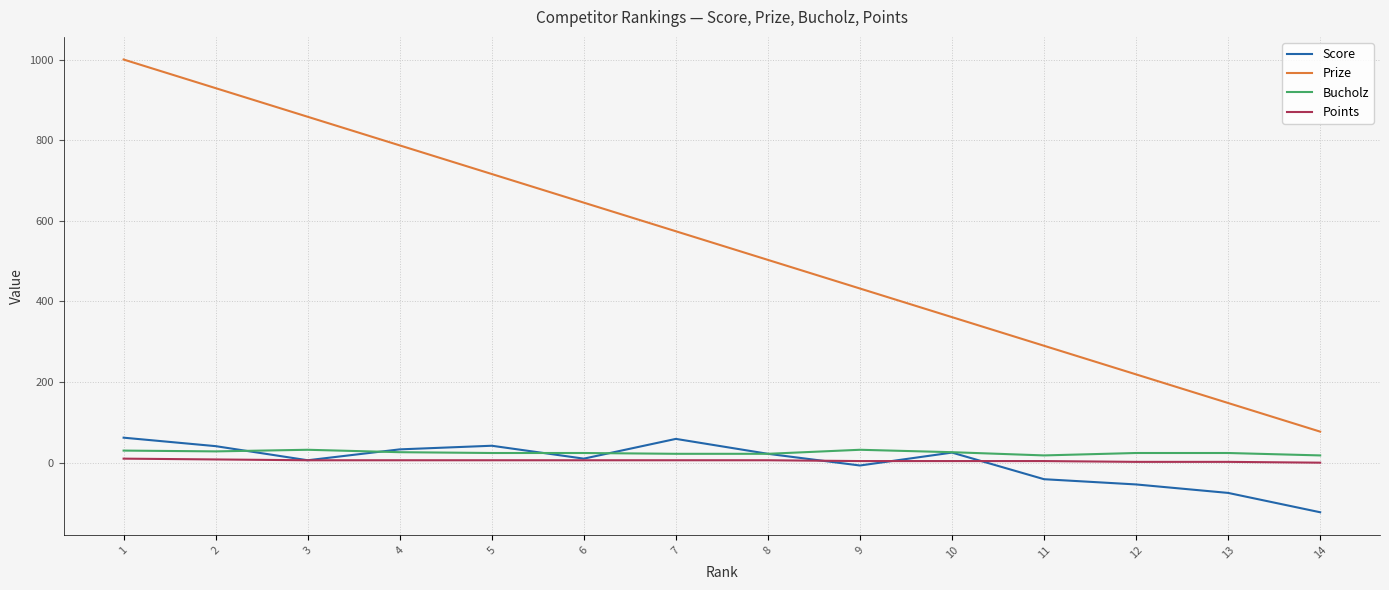

Is the value of Prize at 3 greater than the value of Points at 14?

Yes